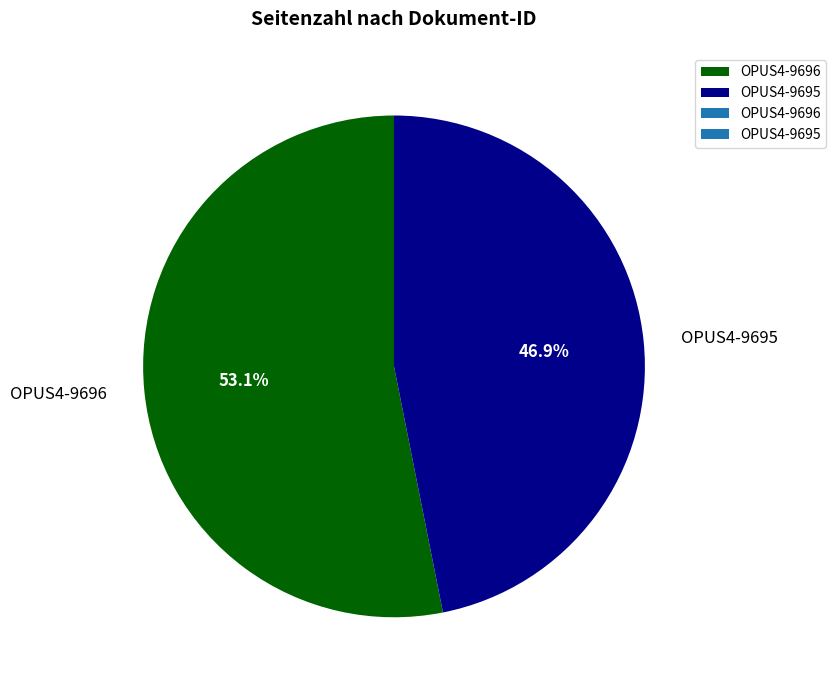

How much of the chart is everything except OPUS4-9696?

46.9%